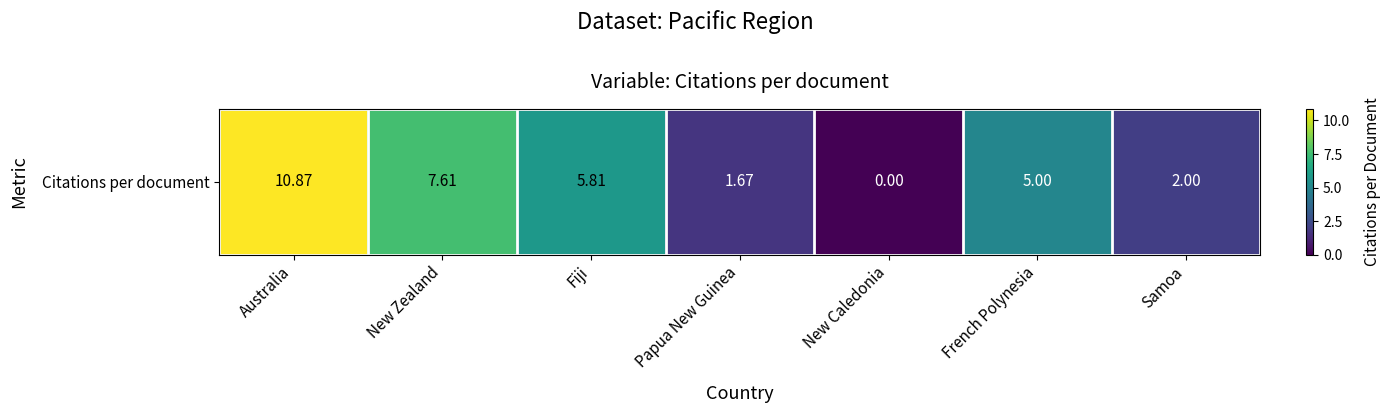

Reading right to left, extract all data points from this chart.

Samoa=2.0	French Polynesia=5.0	New Caledonia=0.0	Papua New Guinea=1.7	Fiji=5.8	New Zealand=7.6	Australia=10.9